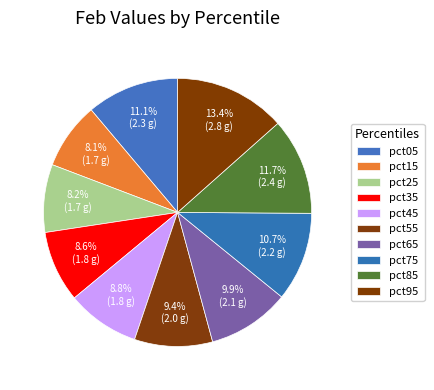

How many segments does this pie chart have?

10